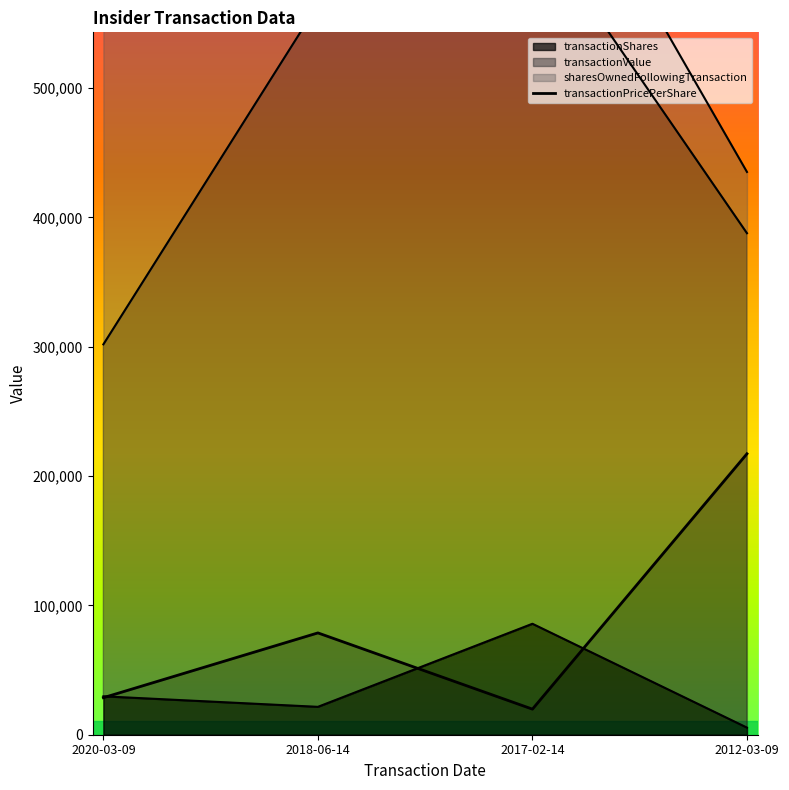

How many values exceed 78730?

2